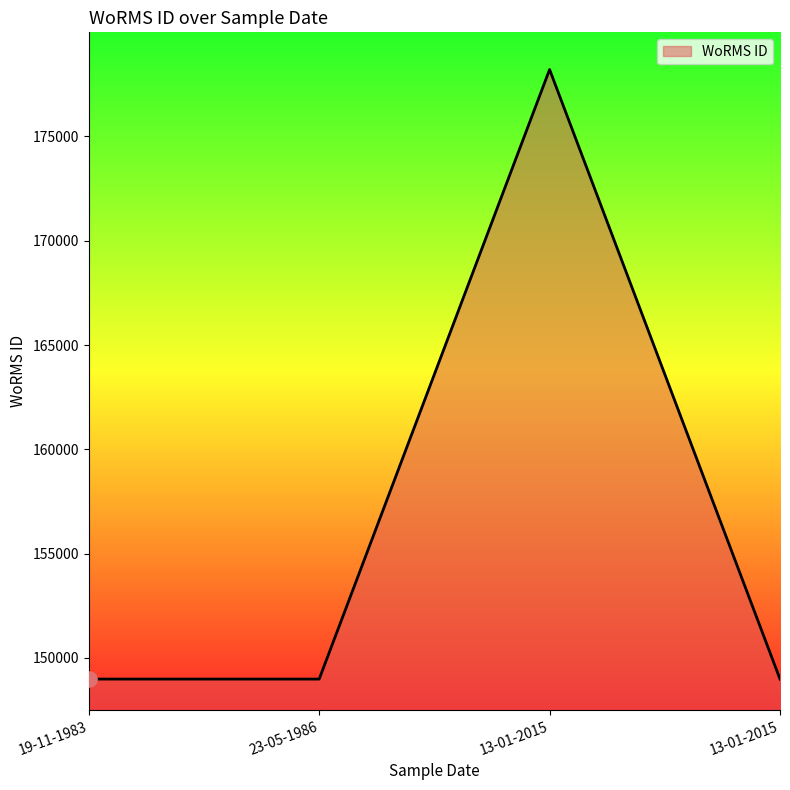

Approximately how many times larger is the value at 13-01-2015 compared to 13-01-2015?

0.8